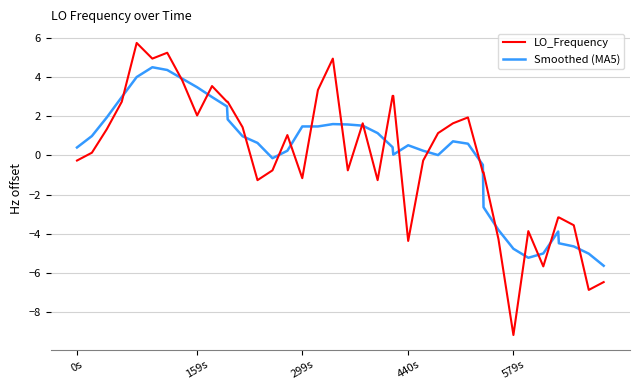

Which series has the largest range (max minus min)?

LO_Frequency